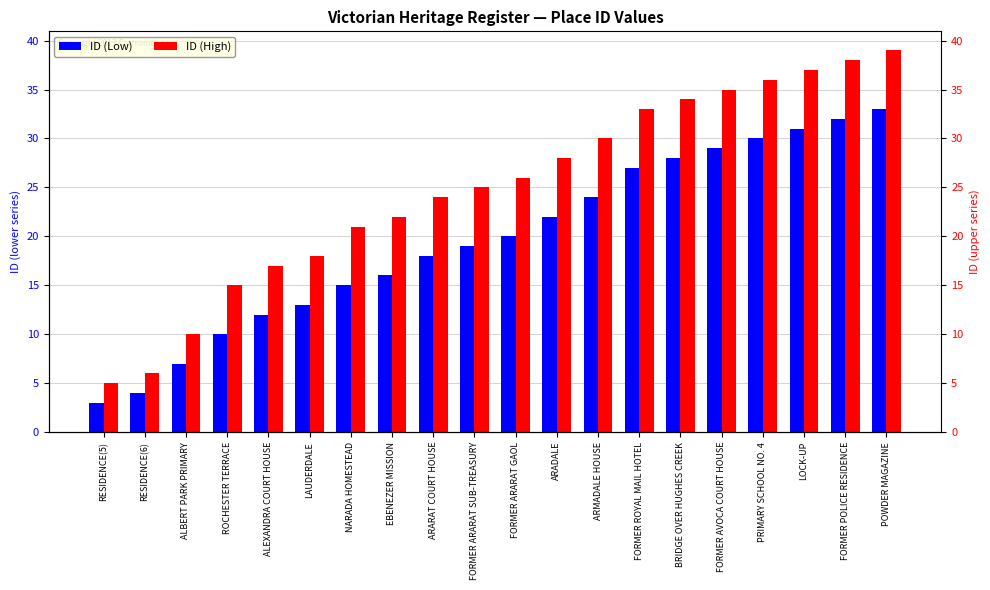

Which series has the widest spread of values?

ID (High)